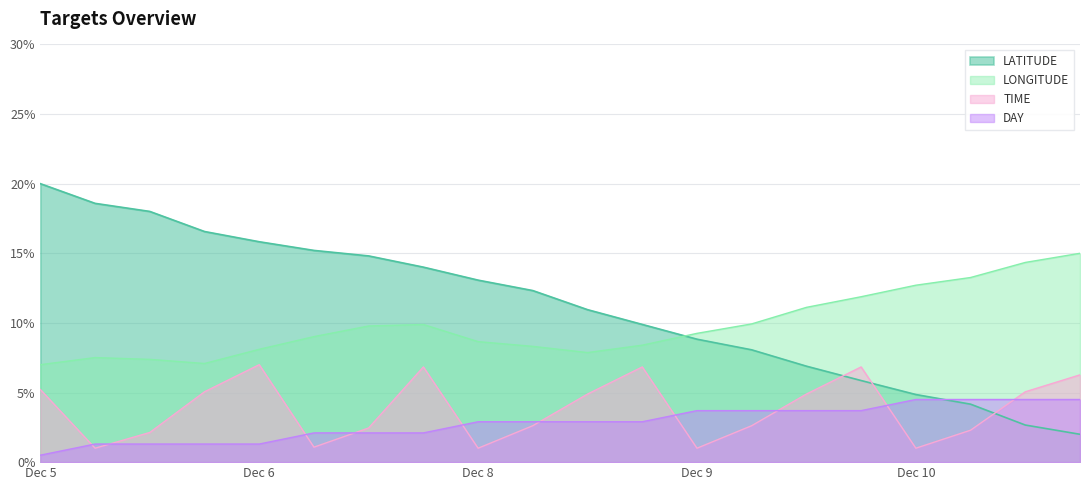

True or false: LATITUDE has more than 1 points higher than both neighbors.

False